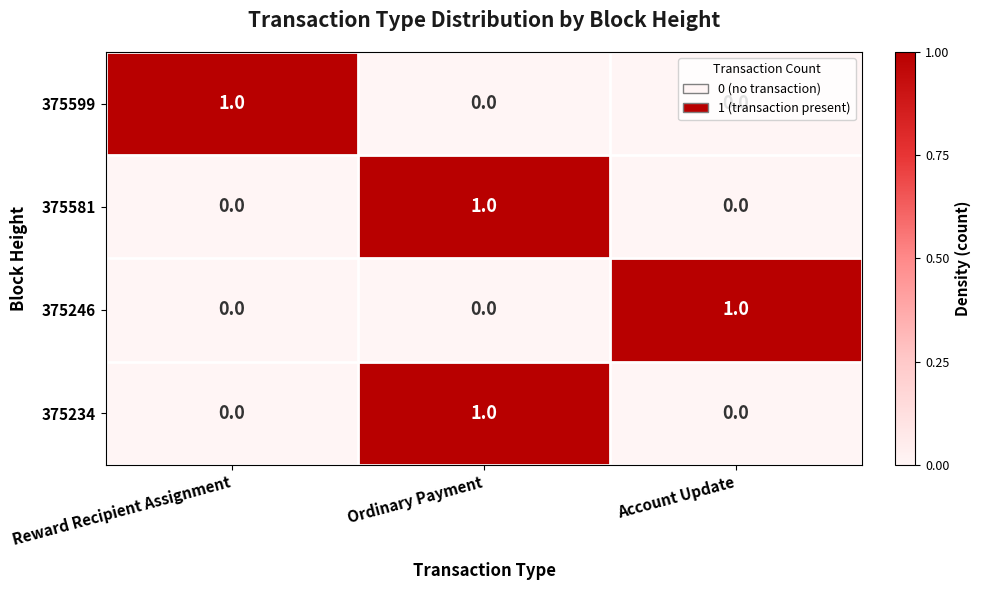

At how many categories does at least one series exceed 0?

3